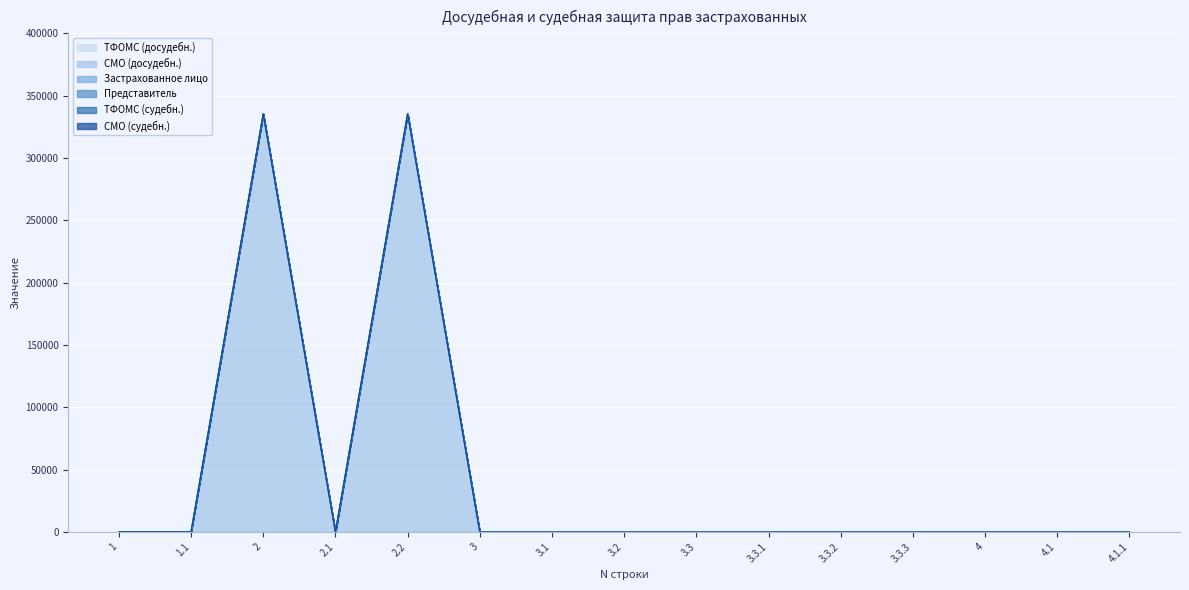

Reading left to right, what are all the values shown in this chart?

ТФОМС (досудебн.): 0	0	0	0	0	0	0	0	0	0	0	0	0	0	0
СМО (досудебн.): 151	150	335451	0	335451	0	0	0	0	0	0	0	0	0	0
Застрахованное лицо: 0	0	0	0	0	0	0	0	0	0	0	0	0	0	0
Представитель: 0	0	0	0	0	0	0	0	0	0	0	0	0	0	0
ТФОМС (судебн.): 0	0	0	0	0	0	0	0	0	0	0	0	0	0	0
СМО (судебн.): 0	0	0	0	0	0	0	0	0	0	0	0	0	0	0